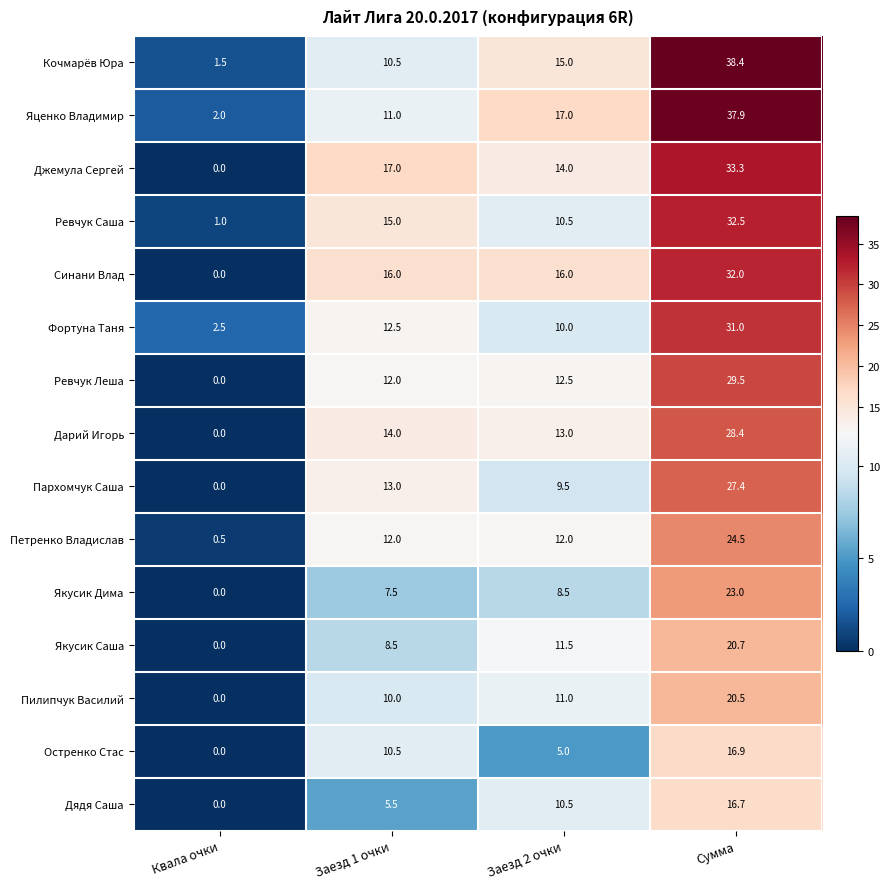

At which category is the sum across all series the highest?

Сумма